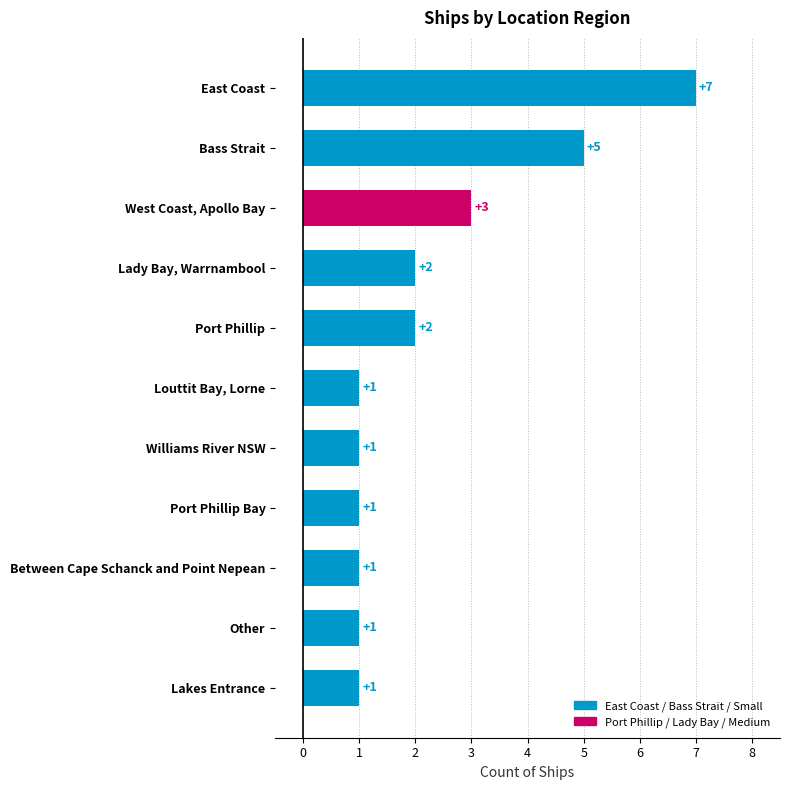

What is the ratio of the value at Port Phillip Bay to the value at West Coast, Apollo Bay?

0.3